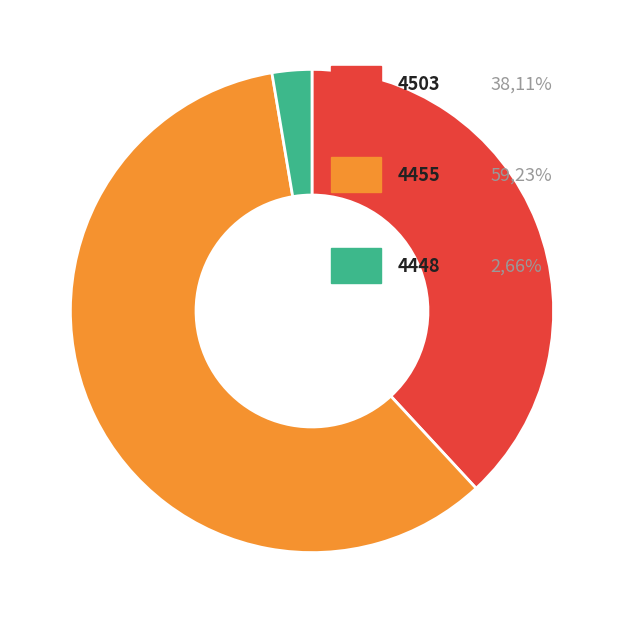

Is there any slice that represents more than half of the pie?

Yes